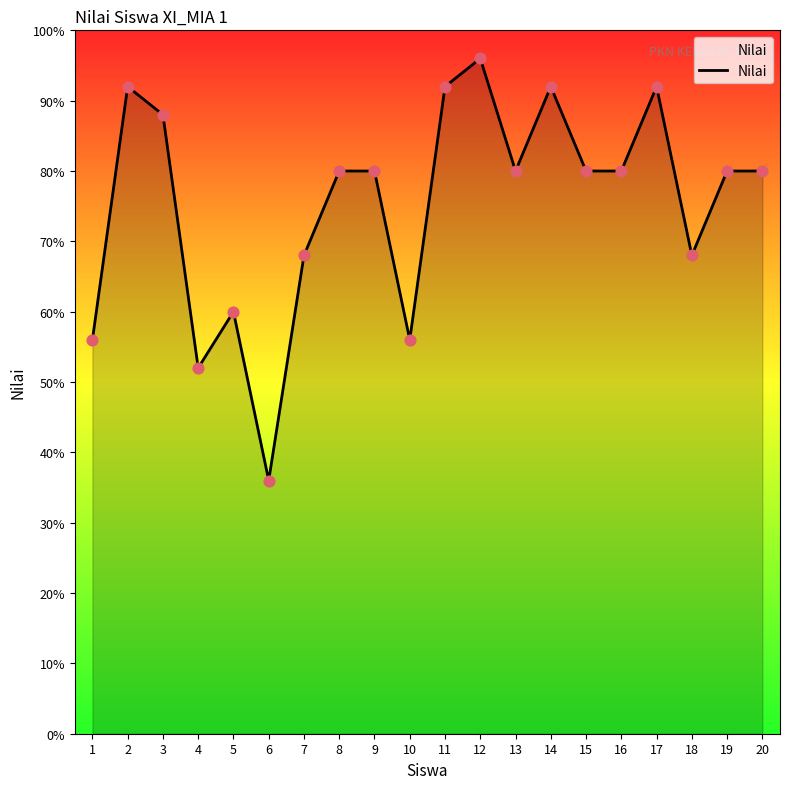

Between 18 and 16, which is larger?

16